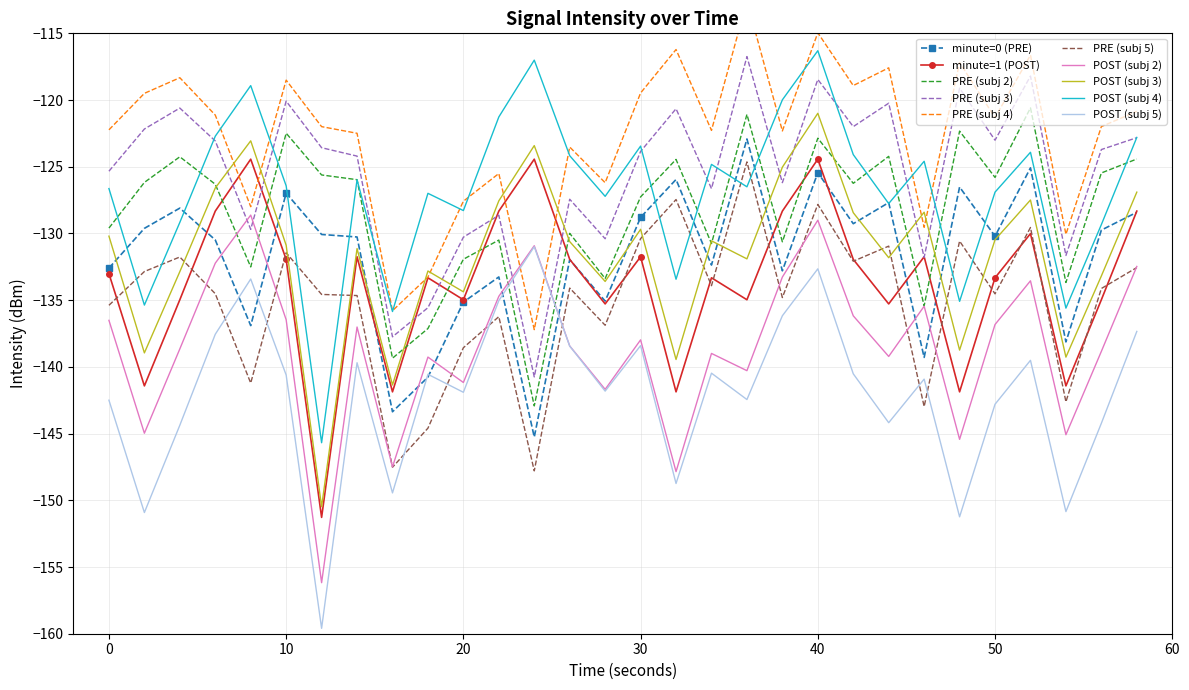

Is it true that PRE (subj 3) equals -123.0 at 50?

True